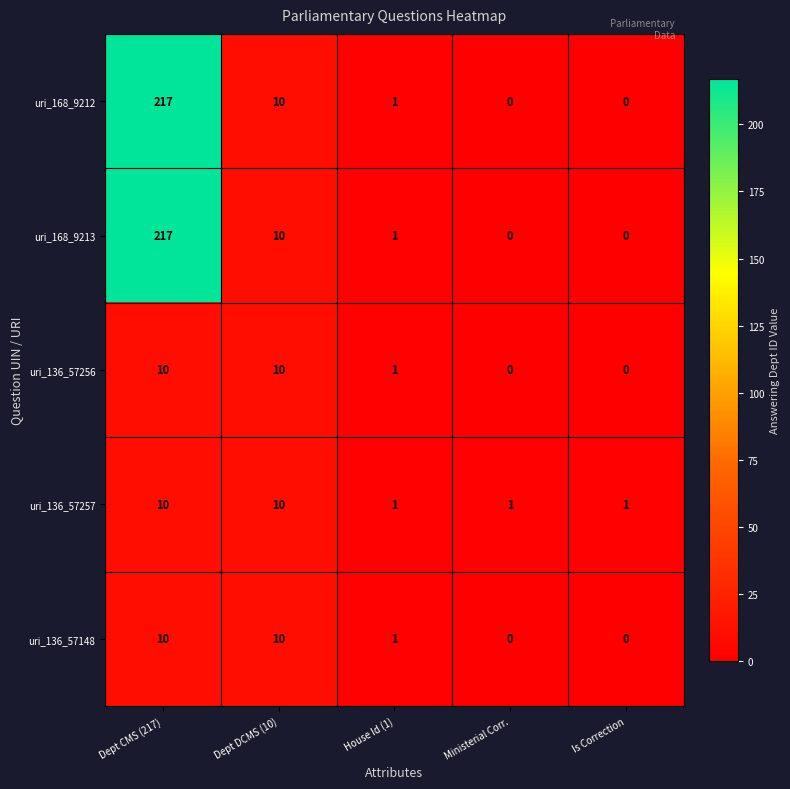

True or false: uri_136_57148 has a value of 1 at House Id (1).

True